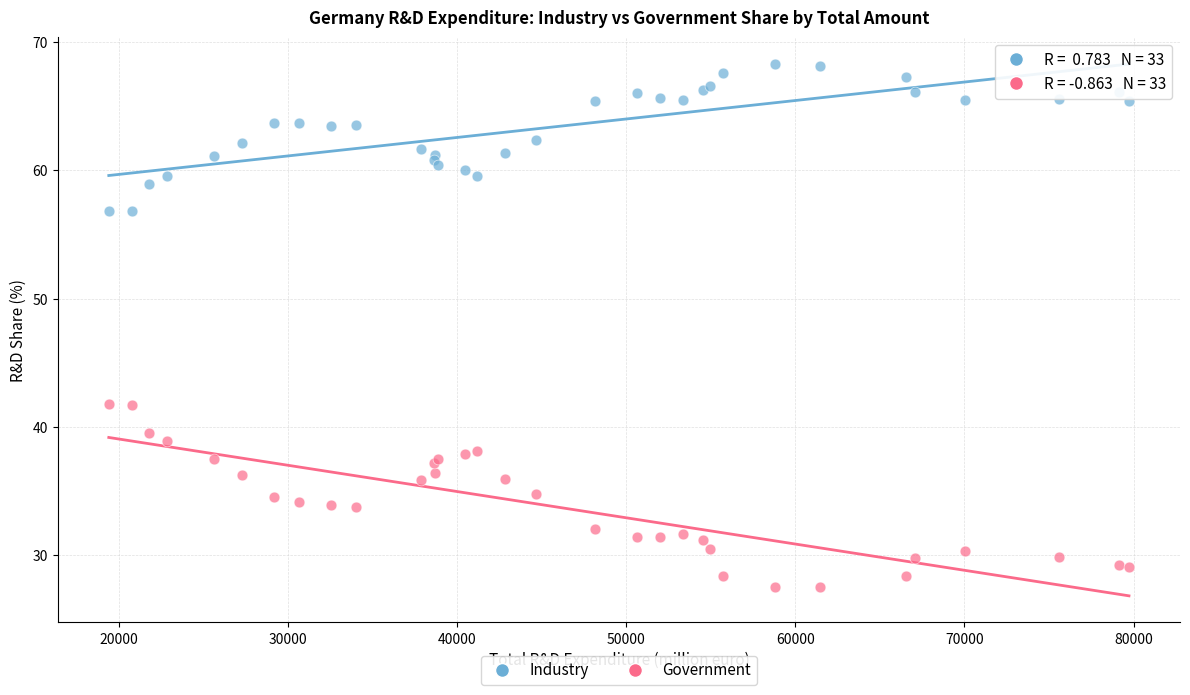

What is the X range (max minus min) for the scatter plot?

60310.1